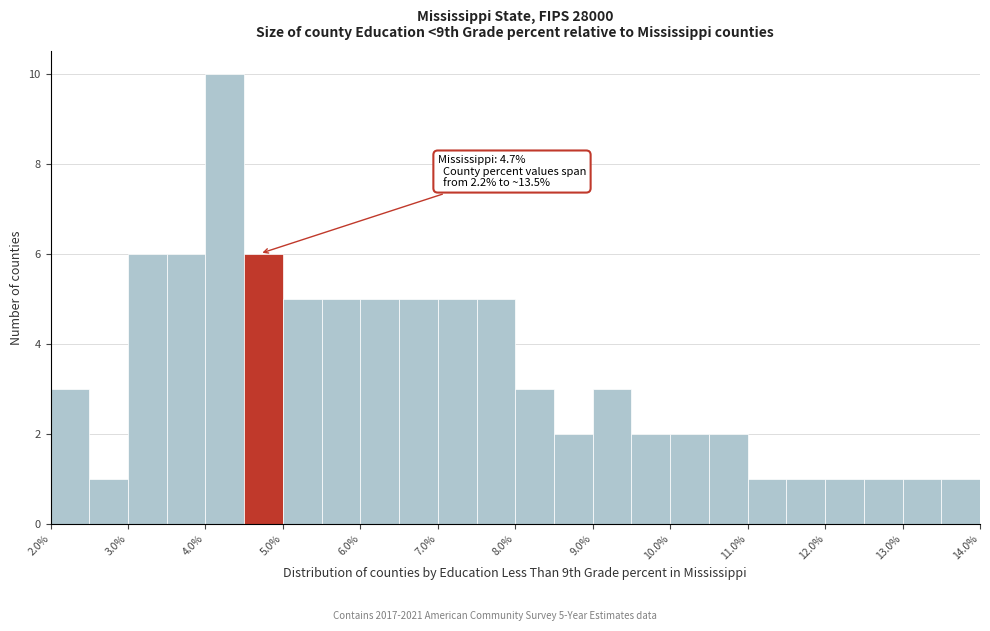

Which range on the x-axis has the tallest bar?

4.0 to 4.5